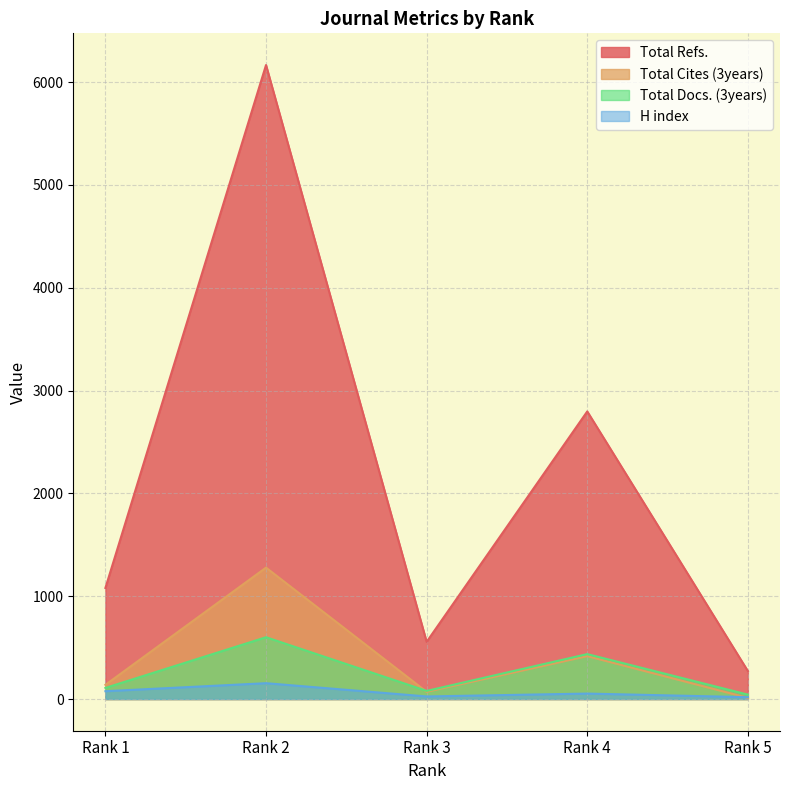

At Rank 3, list the series in order from smallest to largest.

H index, Total Cites (3years), Total Docs. (3years), Total Refs.